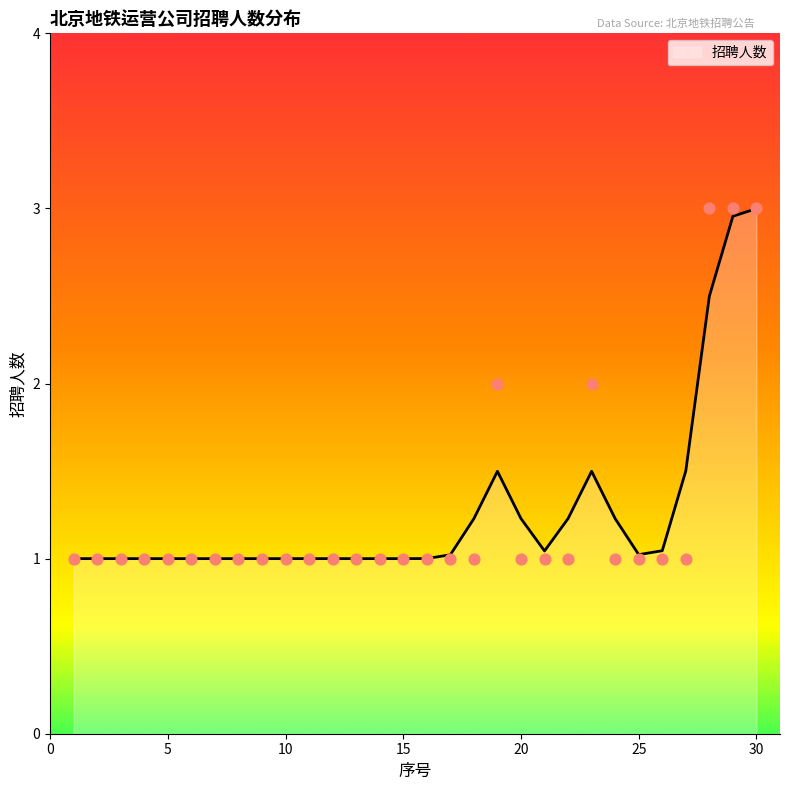

Between 5 and 21, which is larger?

5